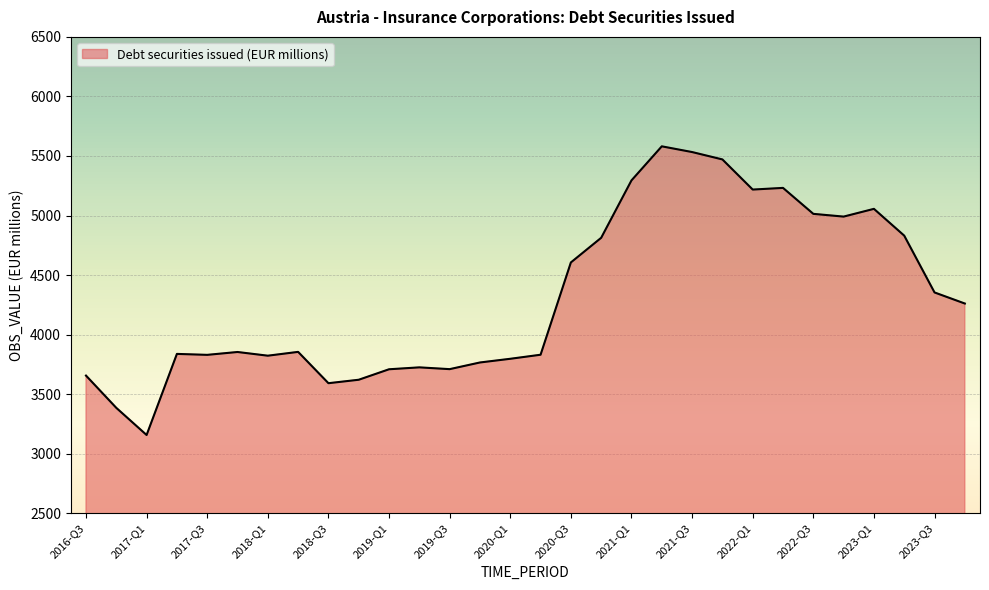

What is the difference between the maximum and minimum values?

2424